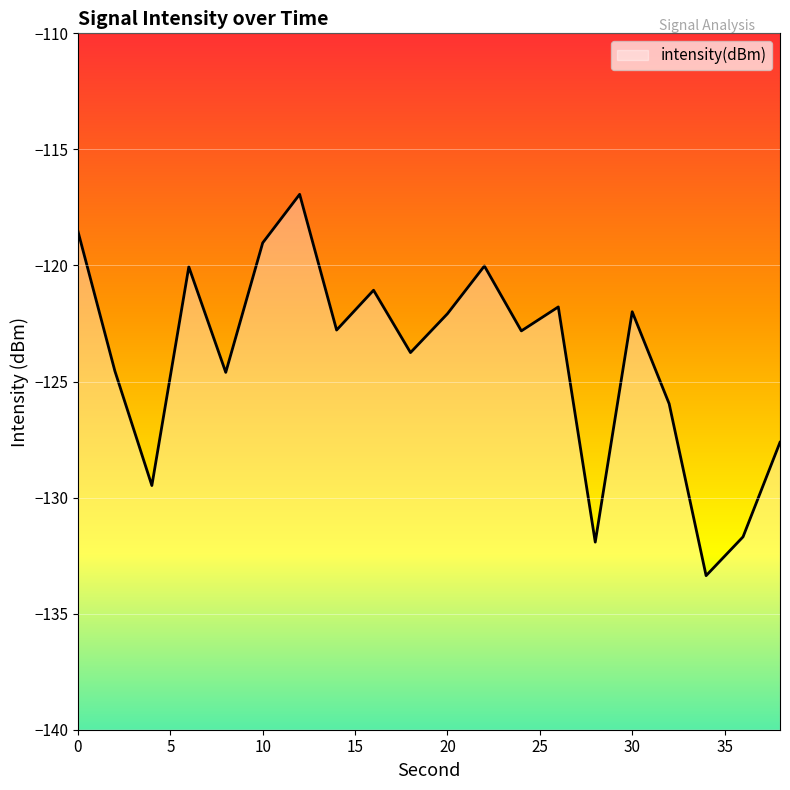

The chart shows a value of -129.5 at 4. True or false?

True